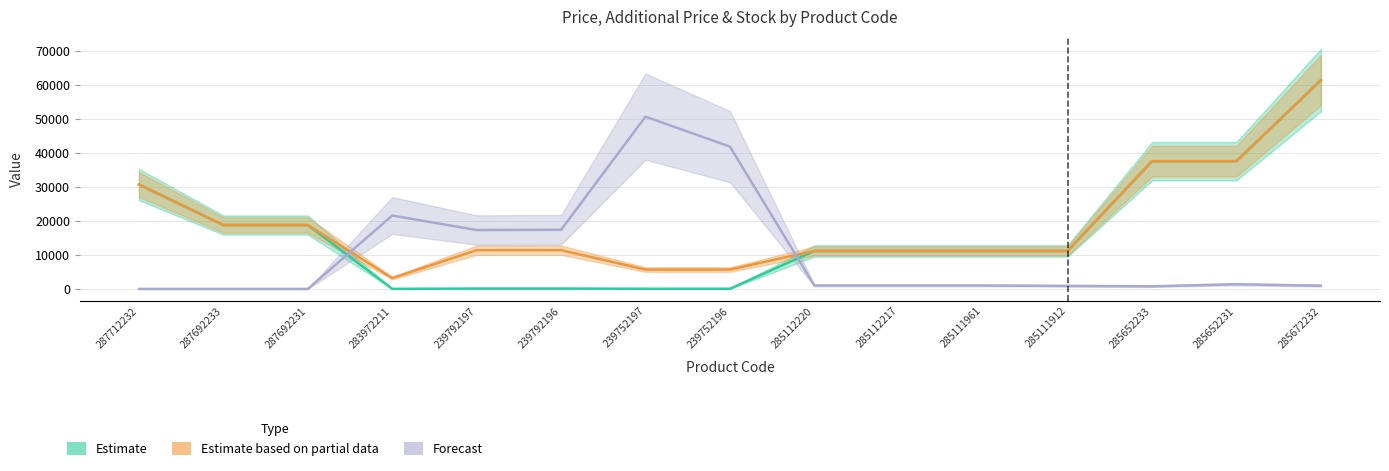

True or false: Ціна has a value of 40.5 at 239792196.

False